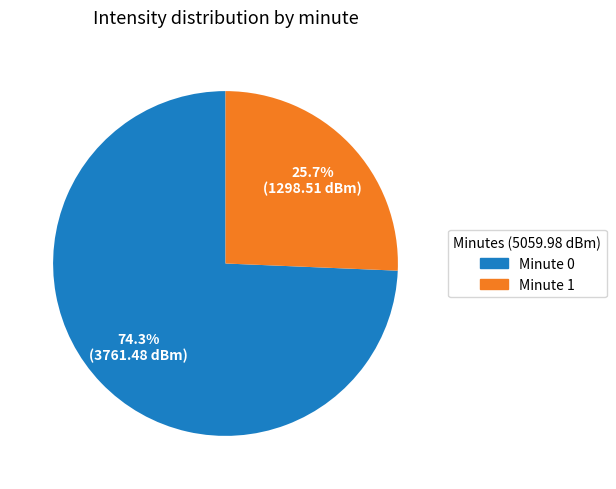

What is the smallest slice in the pie chart?

Minute 1